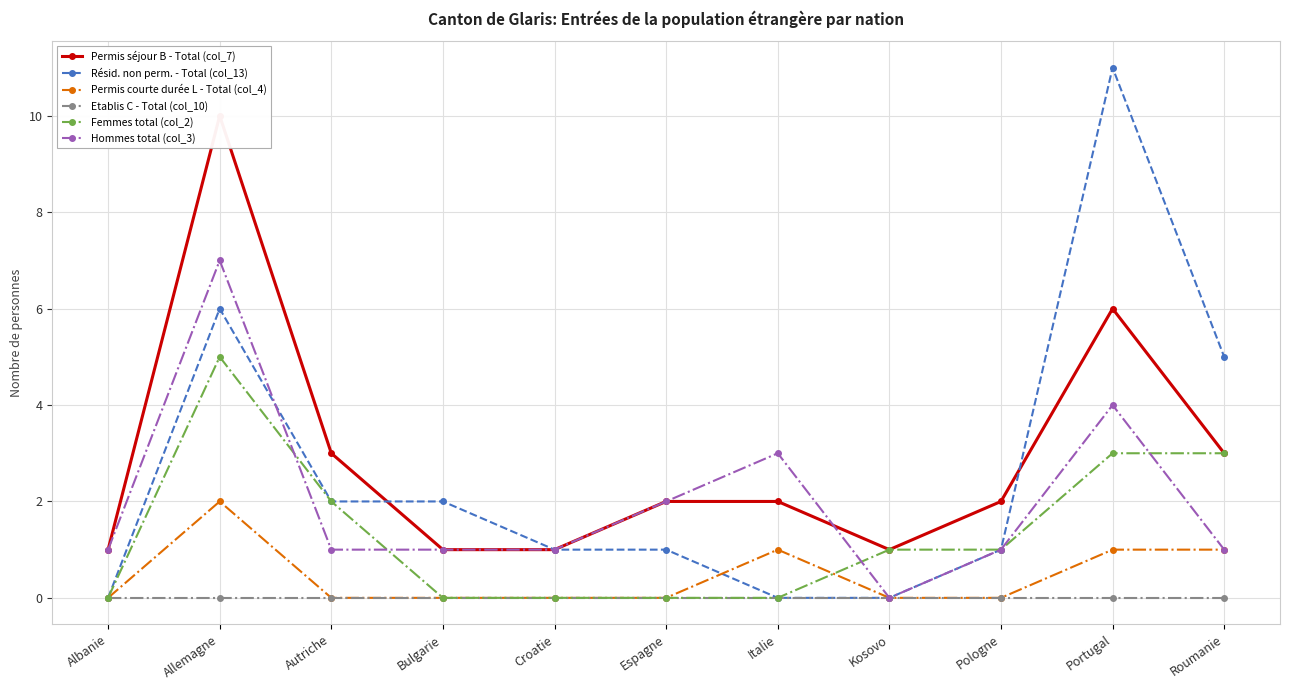

At which label does Permis courte durée L - Total (col_4) reach its peak?

Allemagne